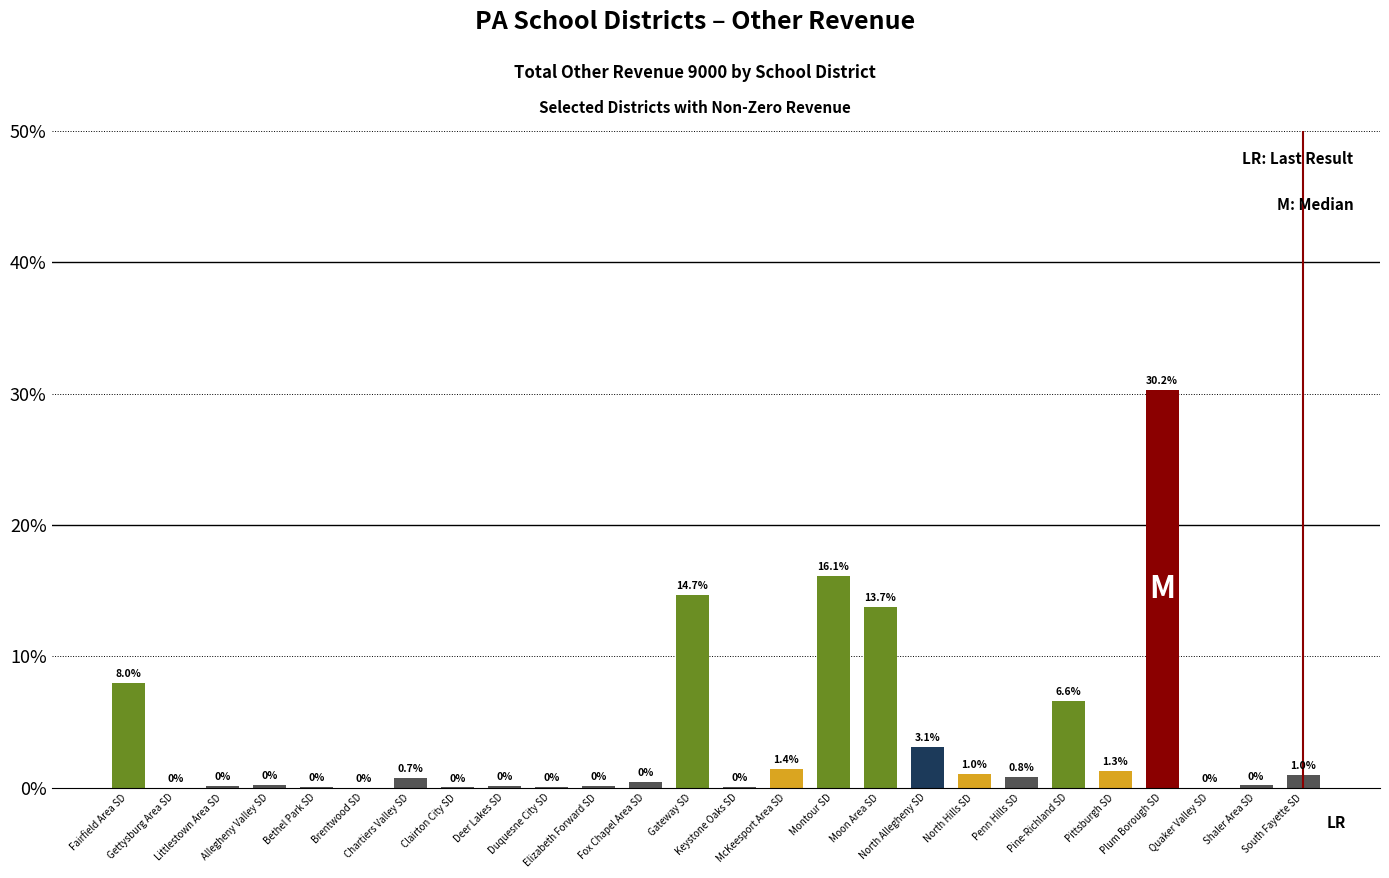

What is the maximum value shown in the chart?

30.2